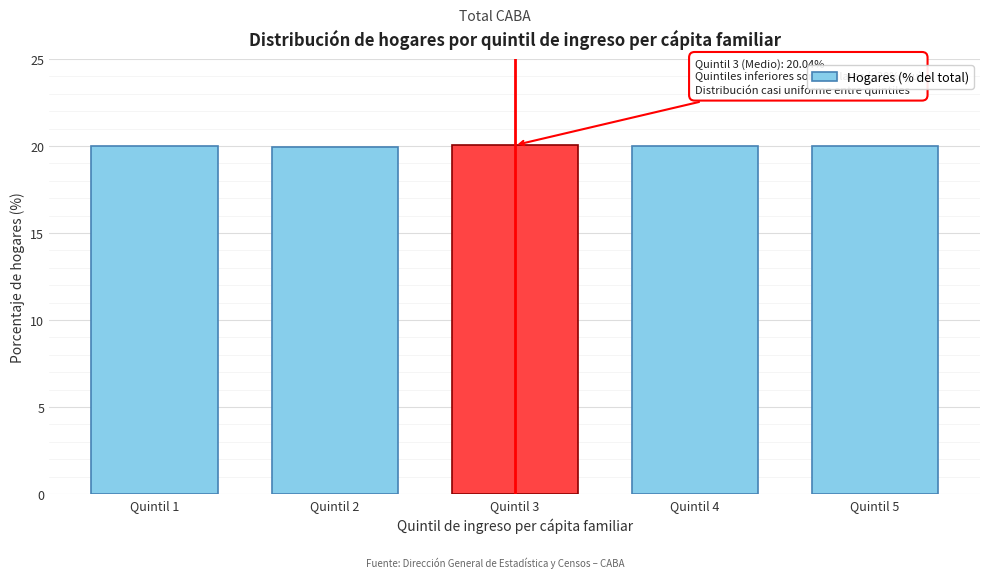

Reading right to left, what are all the values shown in this chart?

20.0	20.0	20.0	20.0	20.0